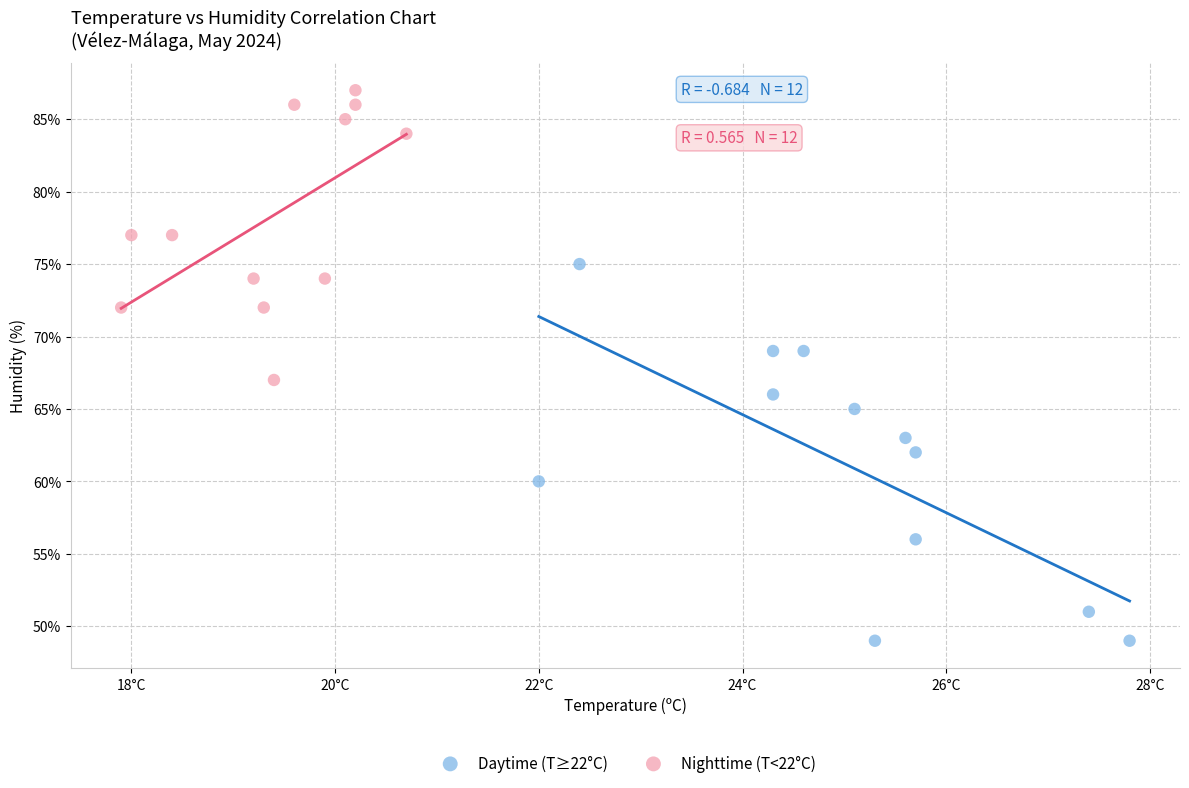

What are all the series names shown in the legend?

Daytime (T≥22°C), Nighttime (T<22°C)